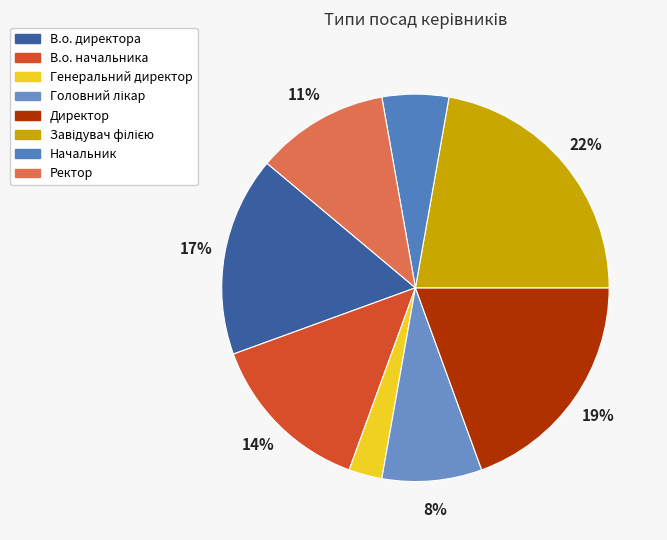

Combined, do Начальник and В.о. директора account for over 50%?

No